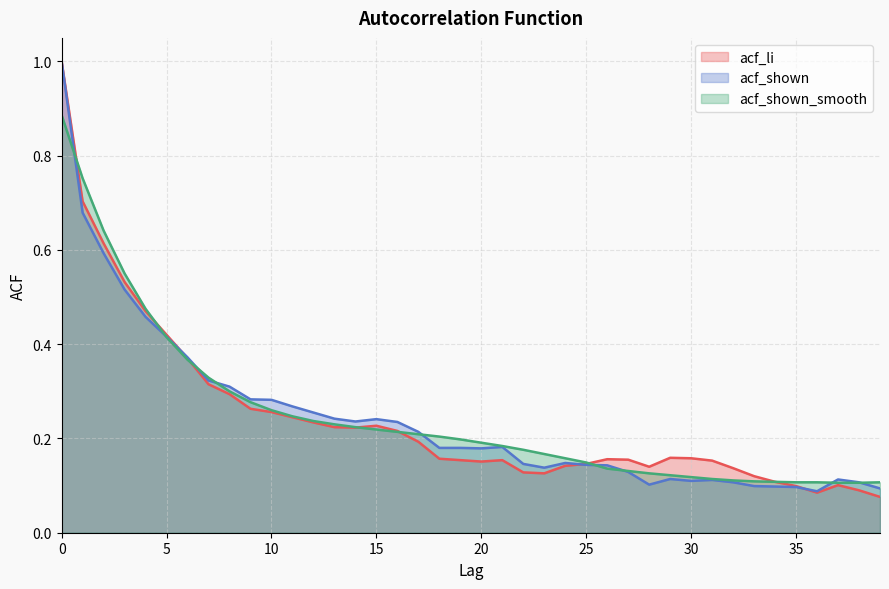

True or false: acf_li and acf_shown intersect in this chart.

True